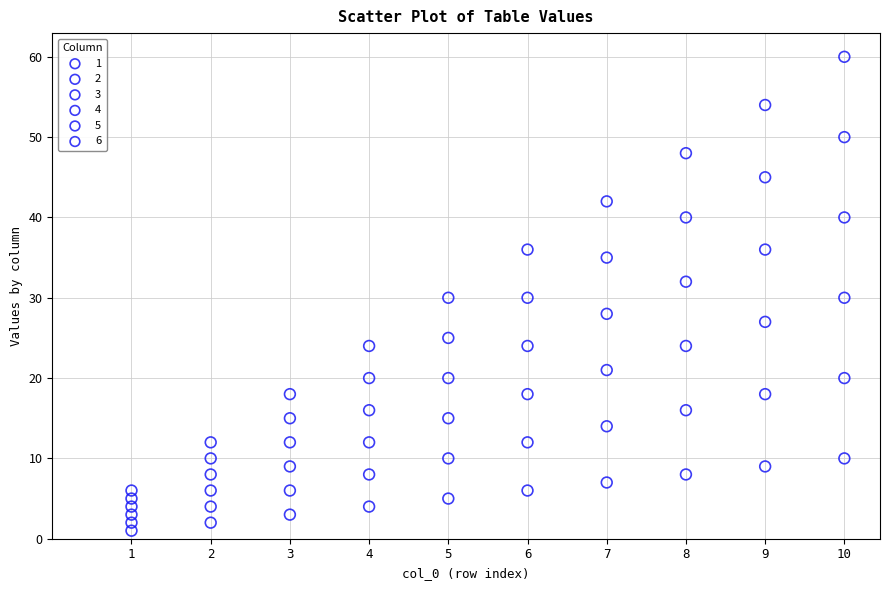

Across all data points, what is the range of X values (max minus min)?

9